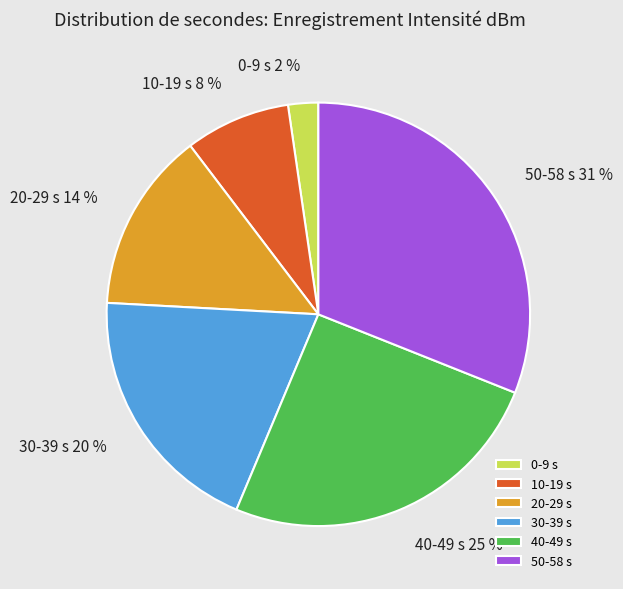

To the nearest percent, what portion does 20-29 s 14 % represent?

14%